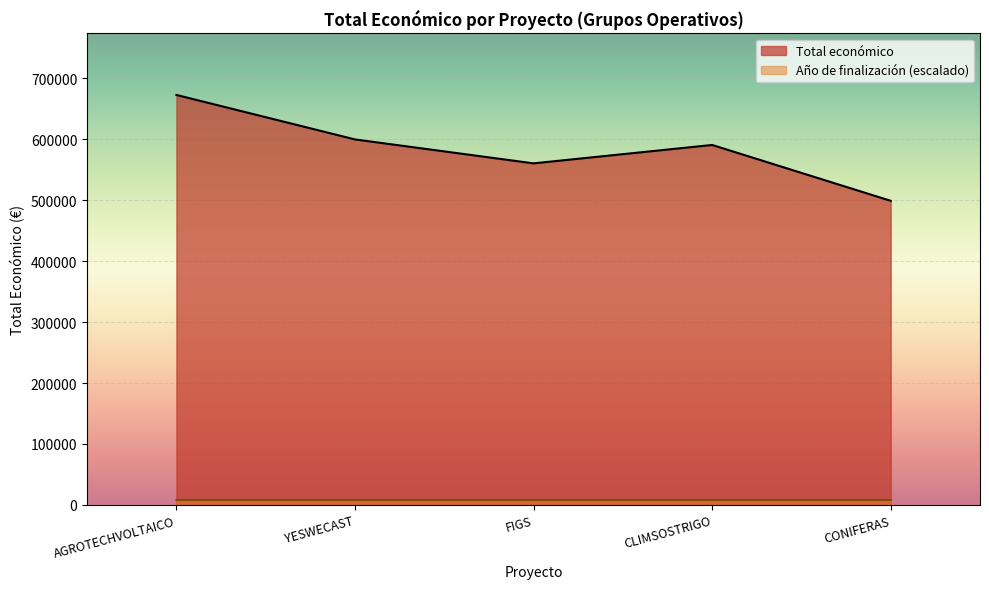

Between AGROTECHVOLTAICO and CONIFERAS, which series saw the biggest shift?

Total económico